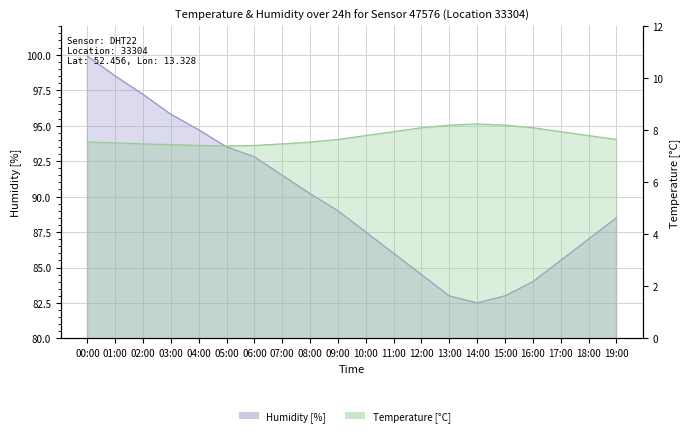

How many interior local peaks does the temperature series have?

1